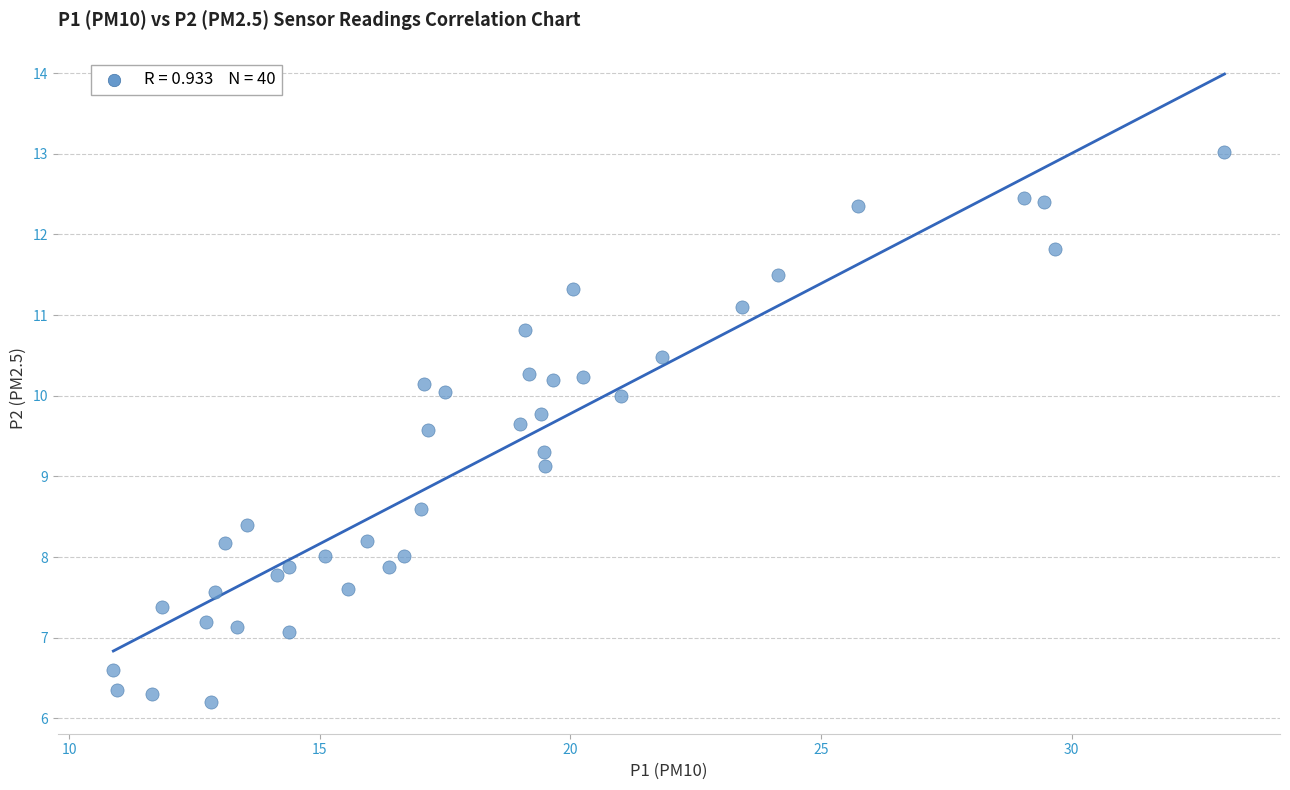

What Y value in the scatter plot is closest to 9?

9.1